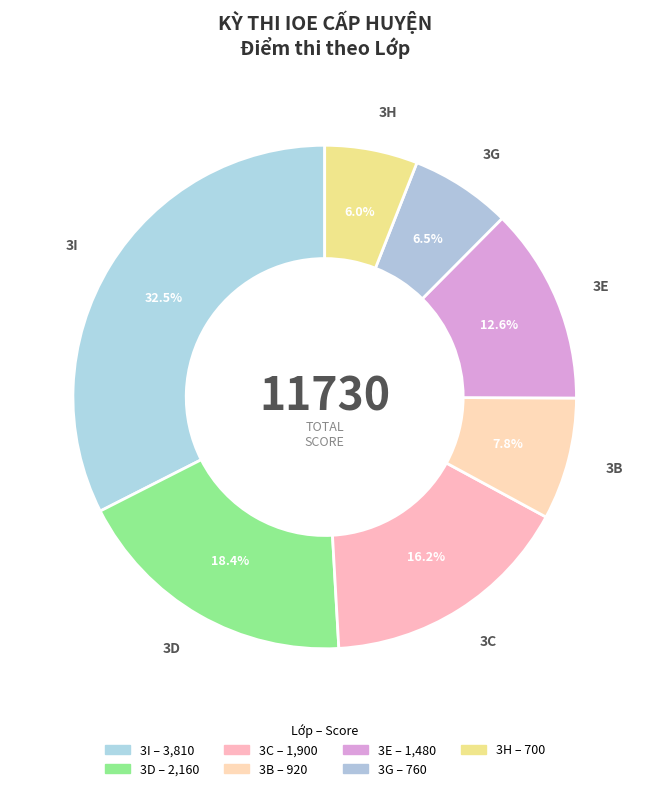

Rank the categories by value from highest to lowest.

3I, 3D, 3C, 3E, 3B, 3G, 3H